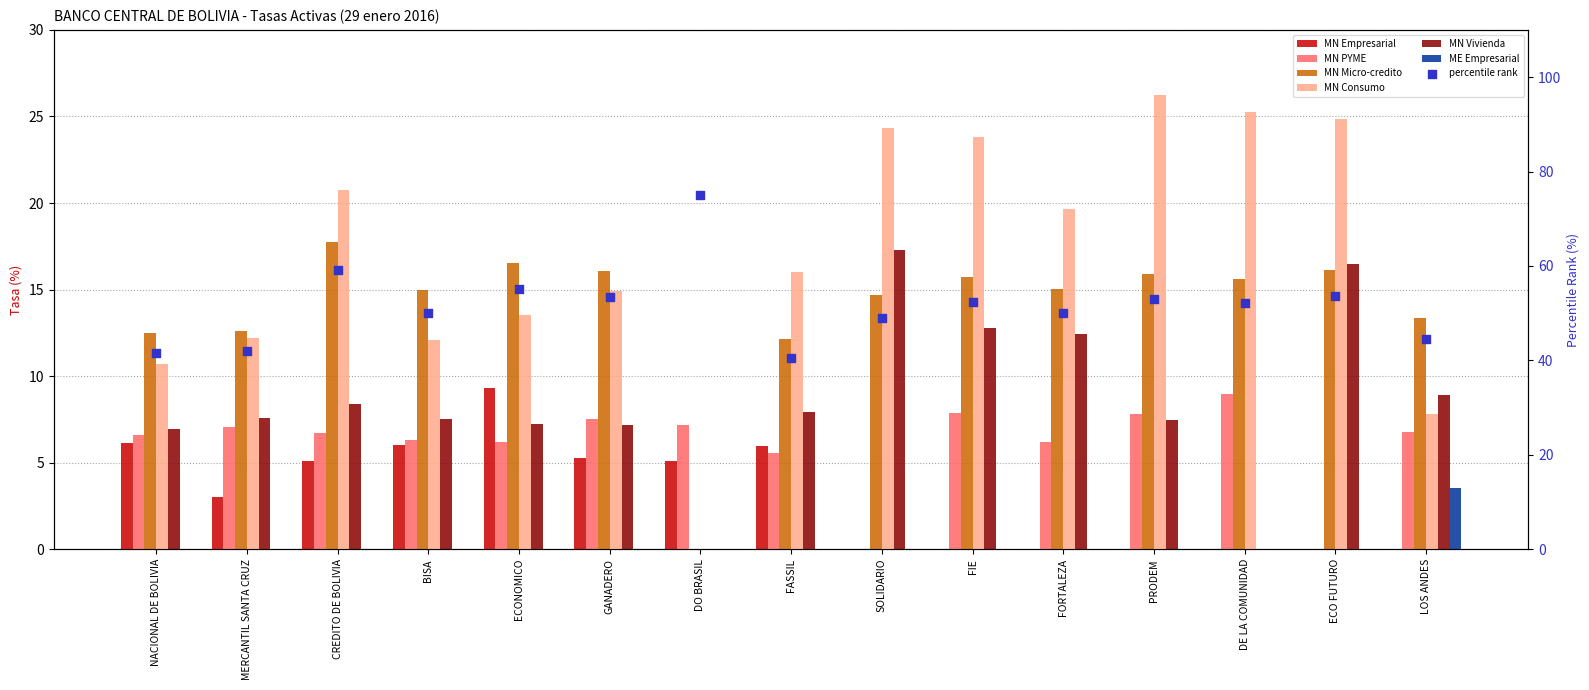

At which category is the sum across all series the highest?

FIE